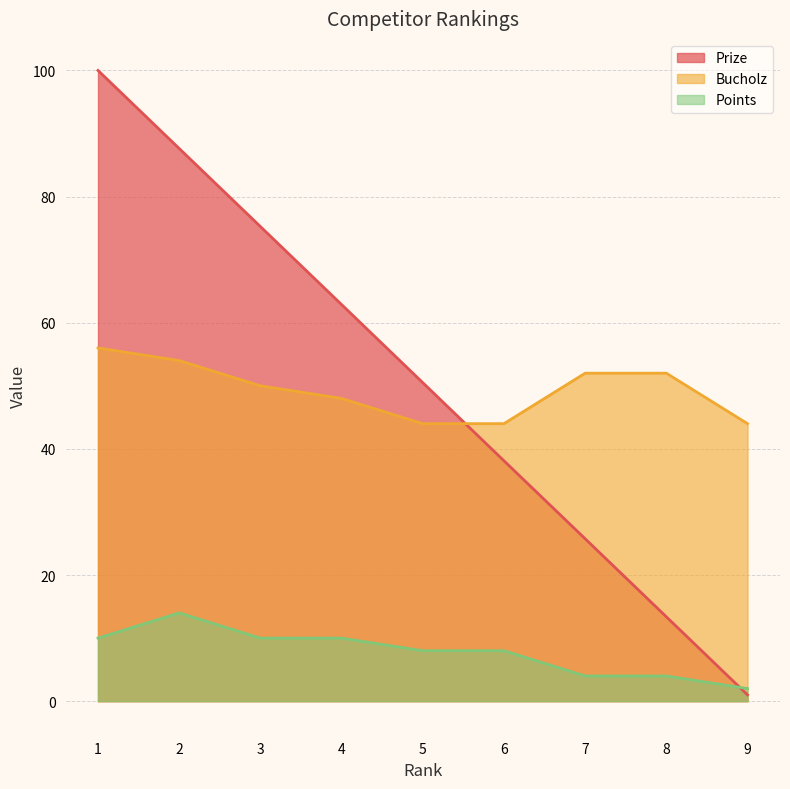

Where is Bucholz nearest to the value 50?

3